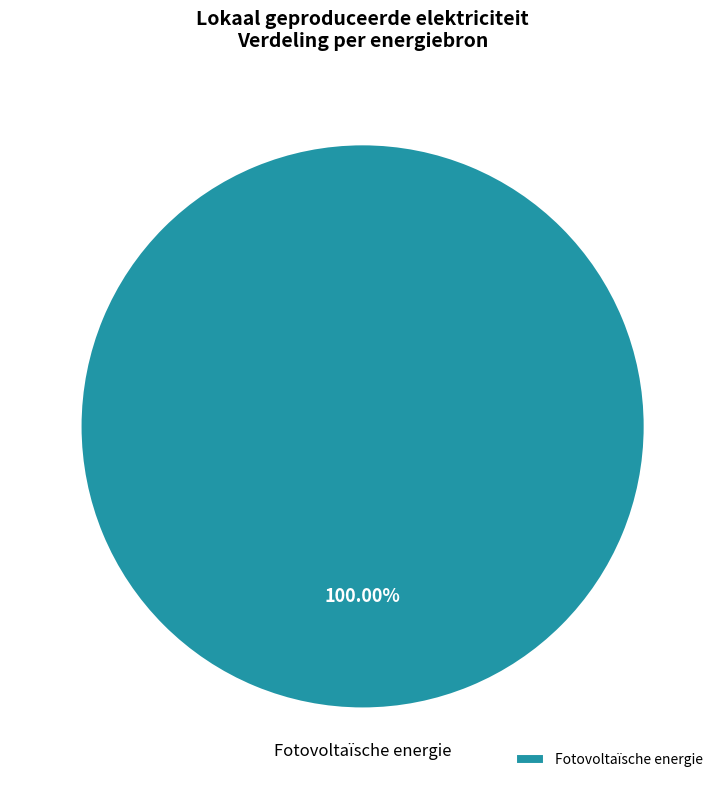

Rank the categories by value from lowest to highest.

Fotovoltaïsche energie